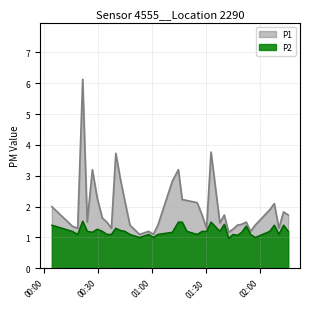

What is the difference between the P2 values at 2022-09-09T00:15:38 and 2022-09-09T00:37:26?

0.1